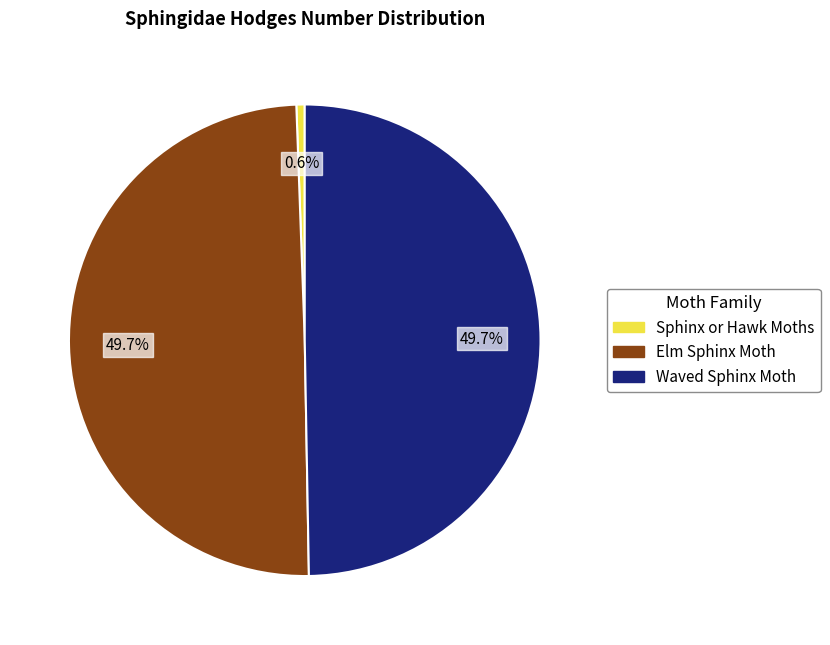

Does Sphinx or Hawk Moths account for over 50% of the chart?

No